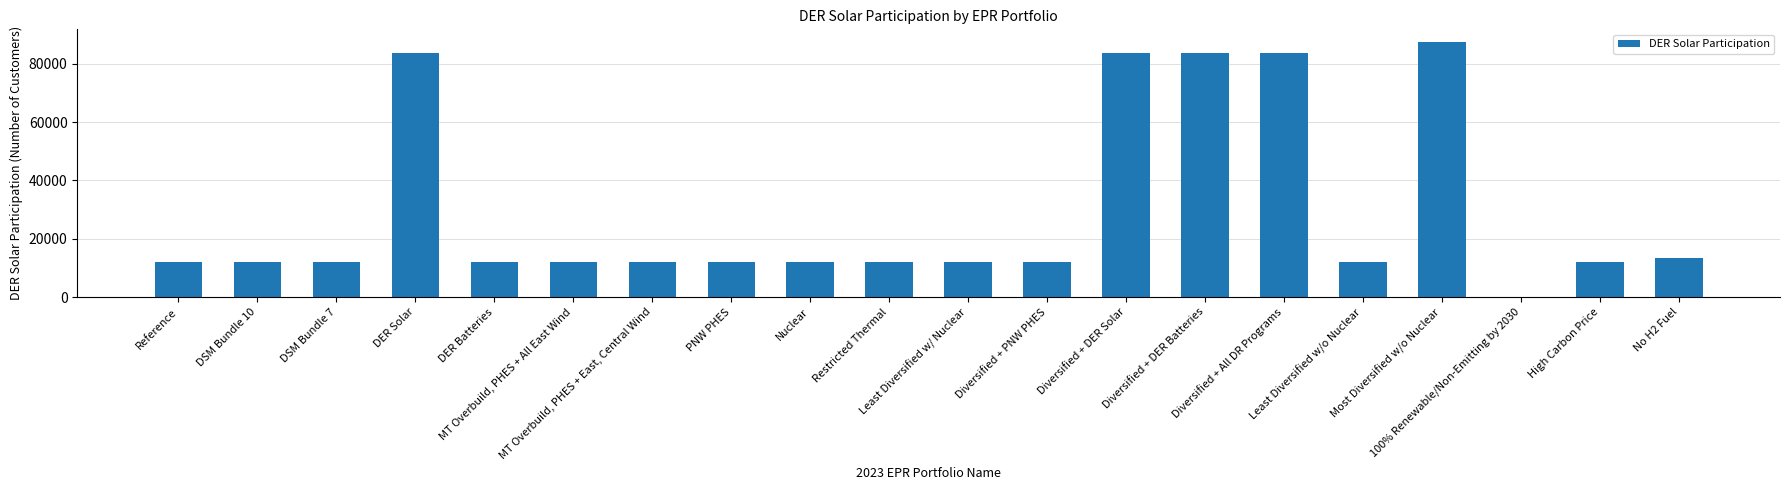

What is the maximum value shown in the chart?

87491.9